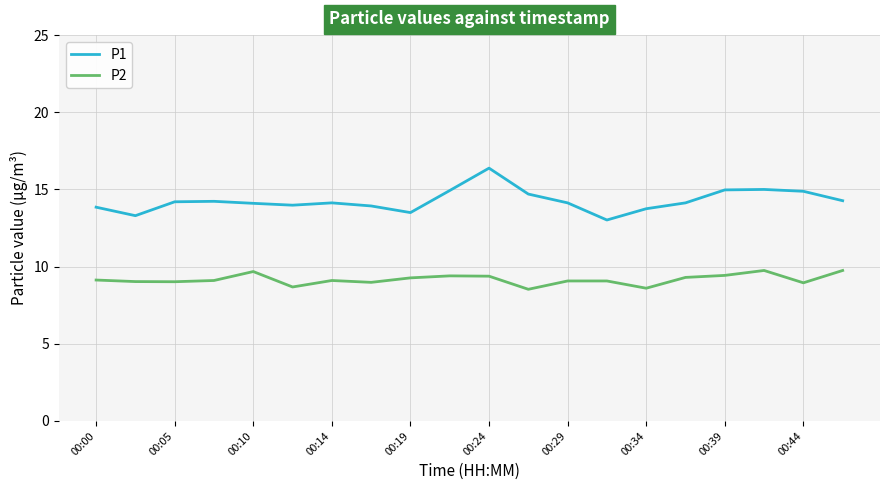

Rank the series by their average value, from highest to lowest.

P1, P2